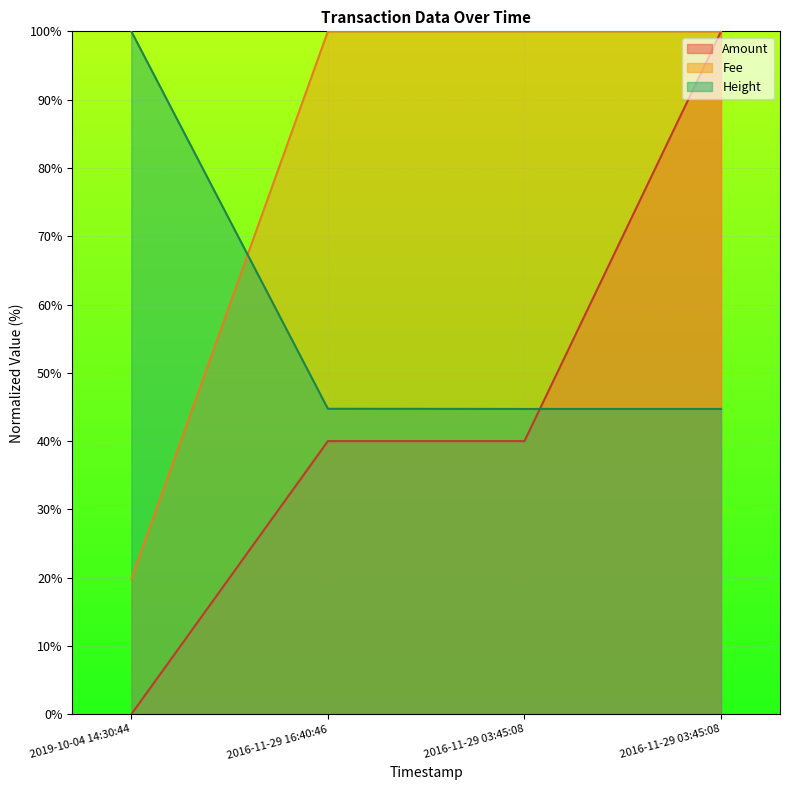

Where do Height and Fee first cross each other?

2019-10-04 14:30:44 and 2016-11-29 16:40:46